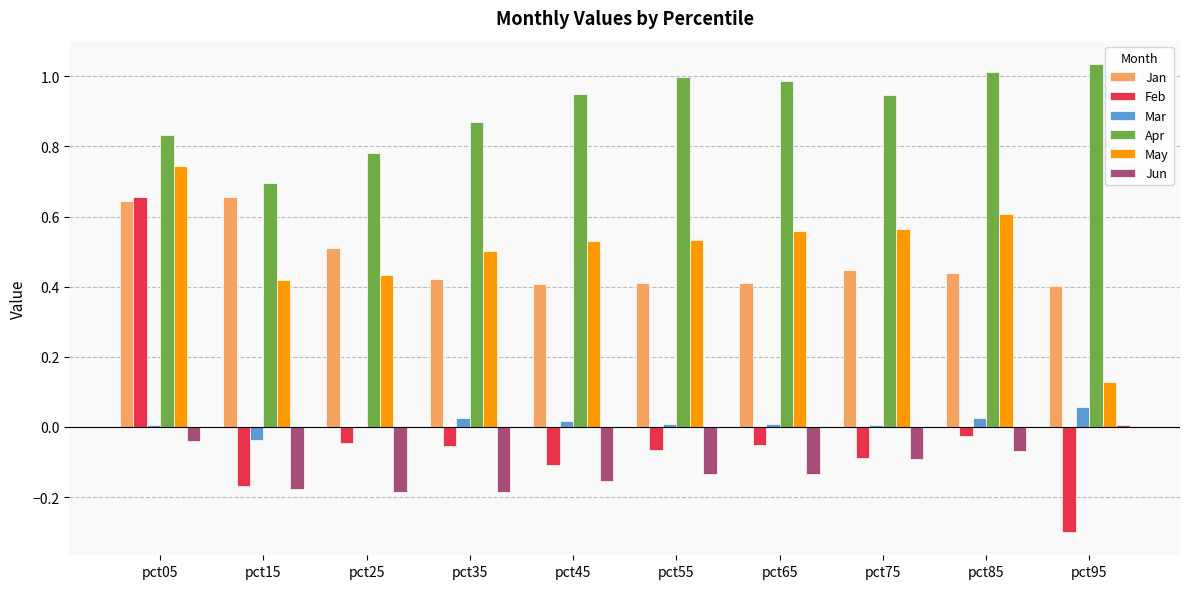

Does the chart contain stacked bars?

No